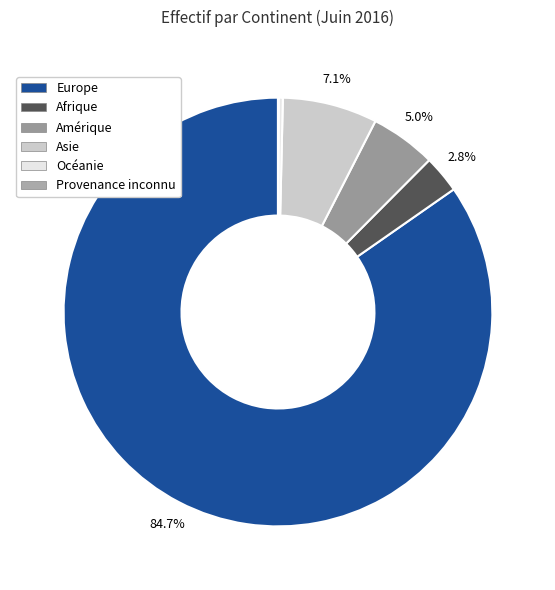

What percentage is the Europe slice, to the nearest percent?

85%